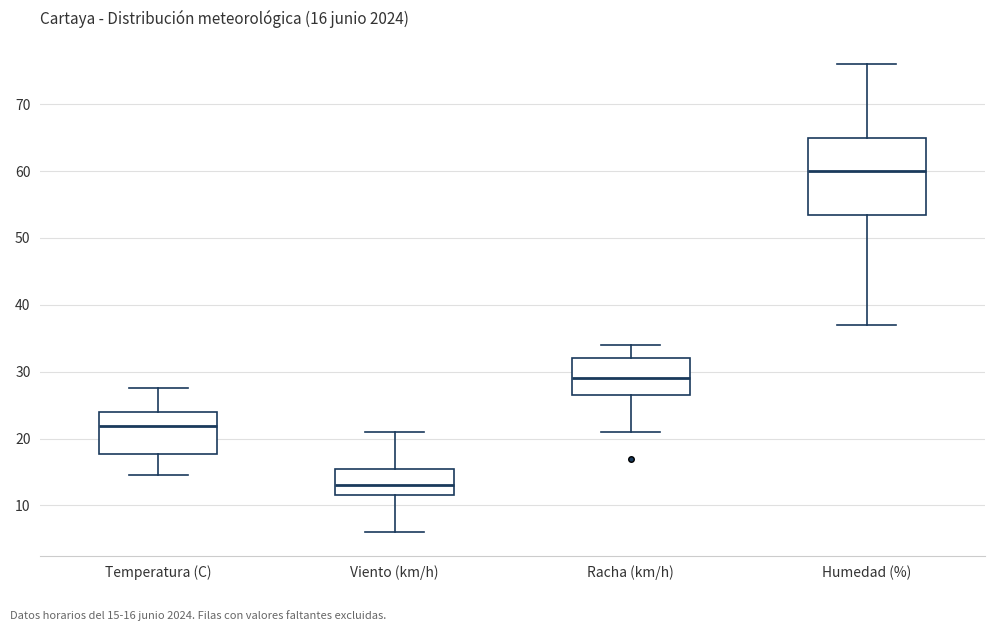

Comparing the boxes themselves (not the whiskers), which one is the tallest?

Humedad (%)